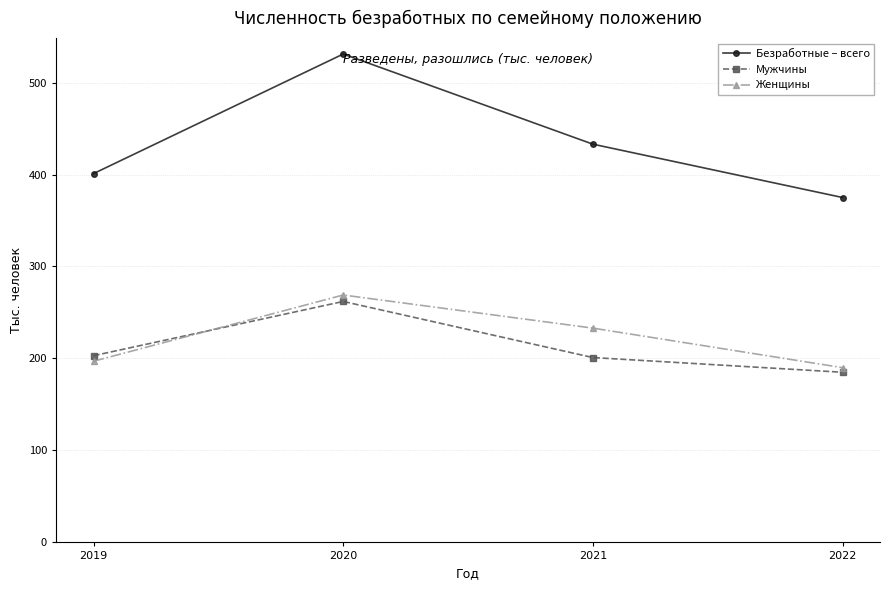

Where do Мужчины and Женщины first cross each other?

2019 and 2020